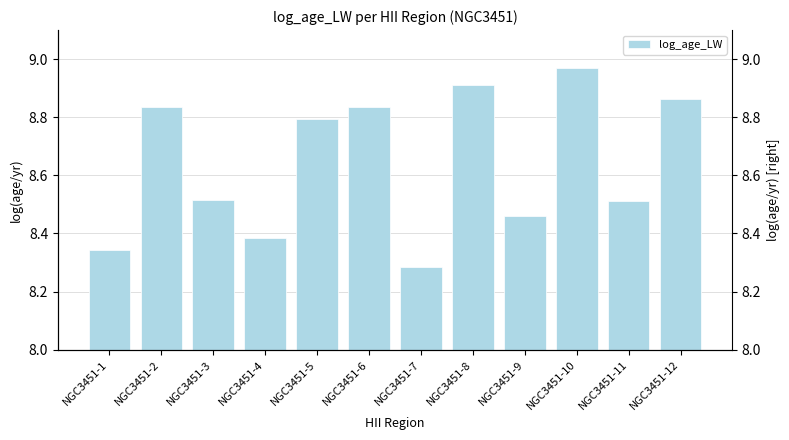

Which has a higher value, NGC3451-12 or NGC3451-6?

NGC3451-12